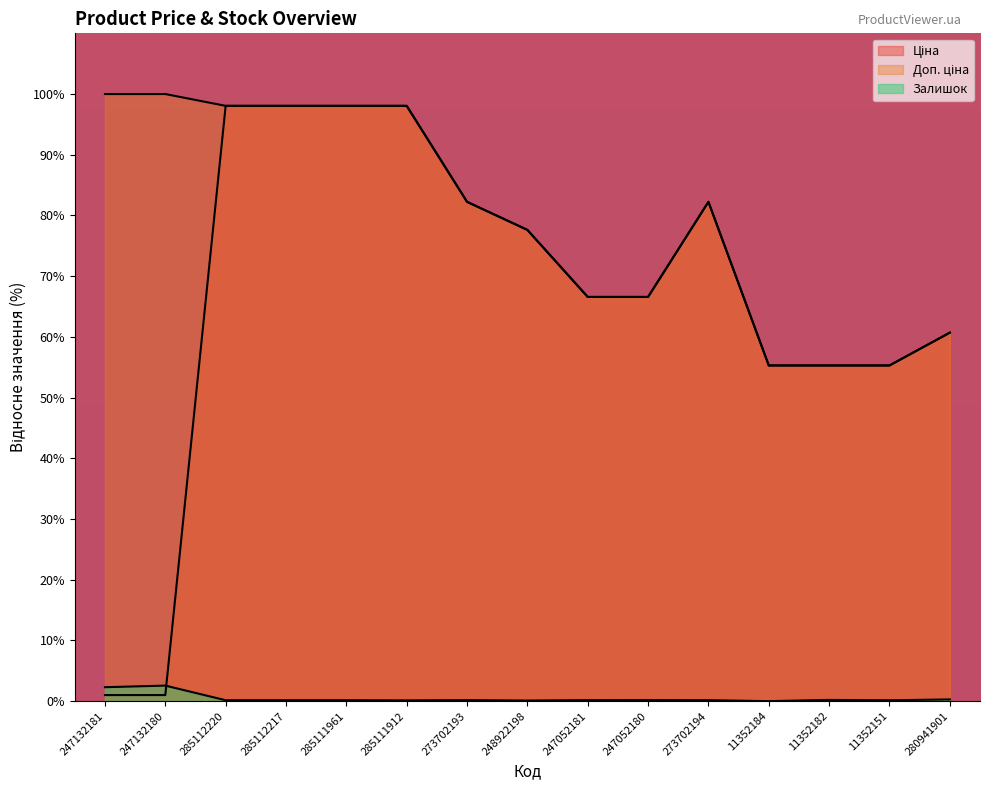

Reading left to right, what are all the values shown in this chart?

Ціна: 247132181=1.0	247132180=1.0	285112220=98.1	285112217=98.1	285111961=98.1	285111912=98.1	273702193=82.2	248922198=77.6	247052181=66.6	247052180=66.6	273702194=82.2	11352184=55.3	11352182=55.3	11352151=55.3	280941901=60.7
Доп. ціна: 247132181=100.0	247132180=100.0	285112220=98.1	285112217=98.1	285111961=98.1	285111912=98.1	273702193=82.2	248922198=77.6	247052181=66.6	247052180=66.6	273702194=82.2	11352184=55.3	11352182=55.3	11352151=55.3	280941901=60.7
Залишок: 247132181=2.3	247132180=2.6	285112220=0.1	285112217=0.1	285111961=0.1	285111912=0.1	273702193=0.2	248922198=0.1	247052181=0.2	247052180=0.2	273702194=0.2	11352184=0.0	11352182=0.2	11352151=0.1	280941901=0.3